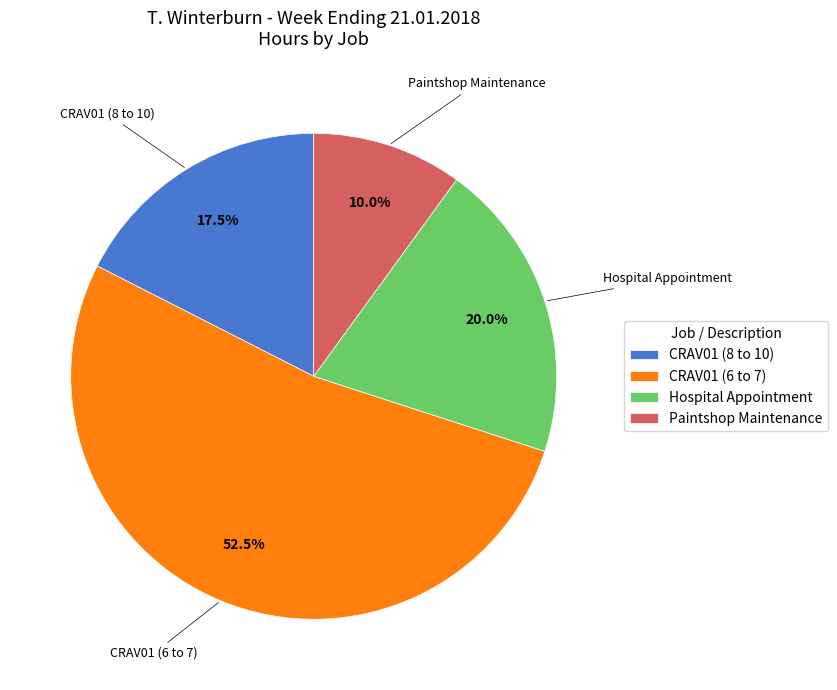

To the nearest percent, what is the combined percentage of CRAV01 (8 to 10) and CRAV01 (6 to 7)?

70%